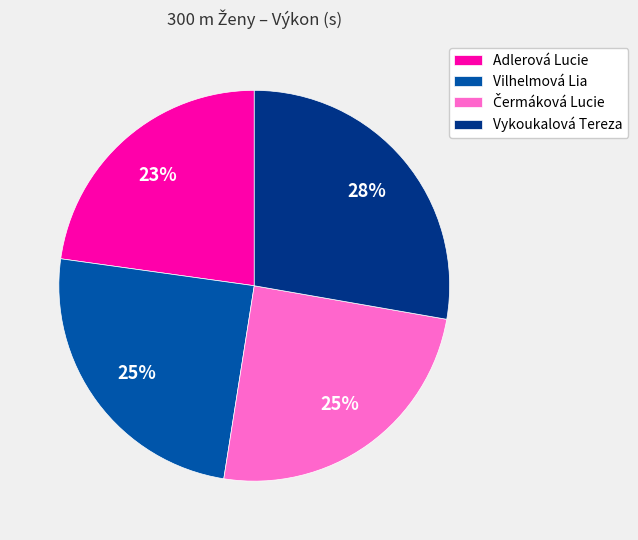

What is the largest slice in the pie chart?

Vykoukalová Tereza